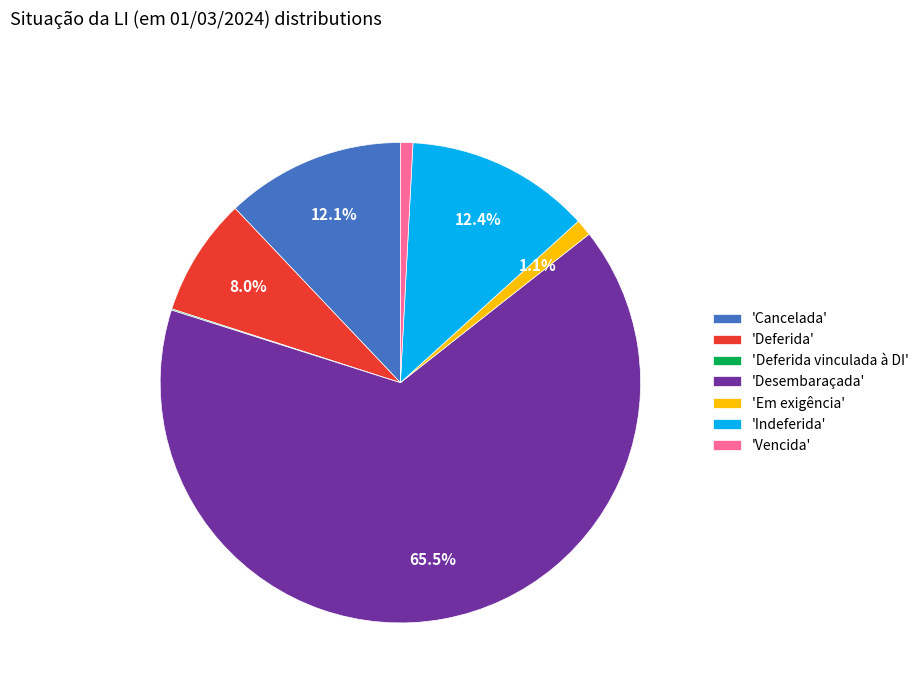

Between 'Deferida' and 'Em exigência', which is larger?

'Deferida'